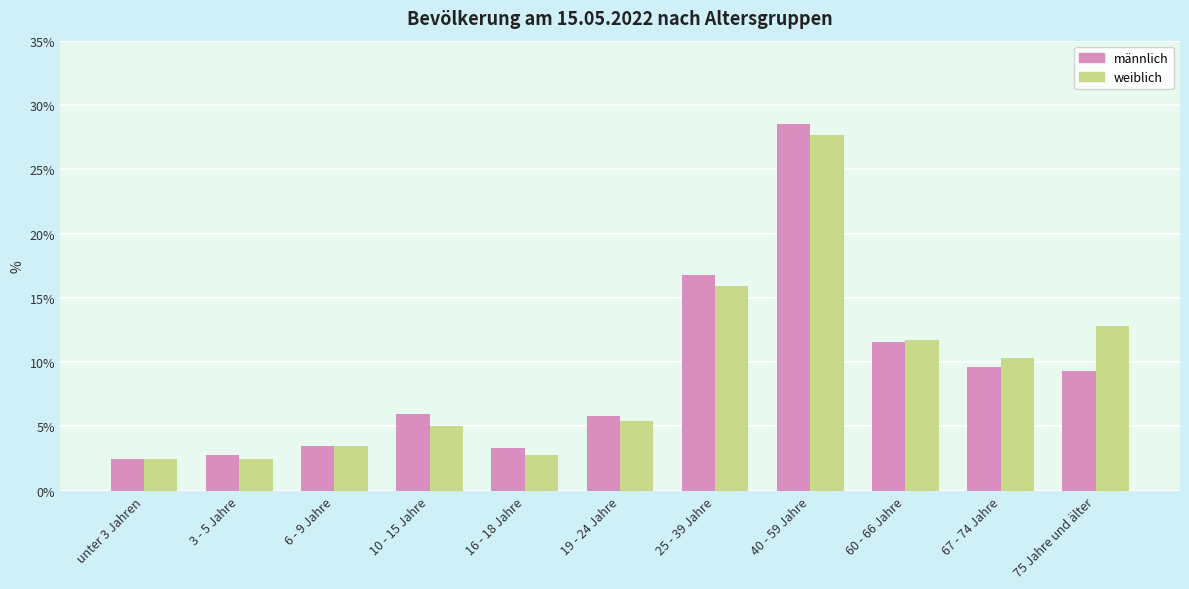

True or false: männlich has a value of 3.5 at 6 - 9 Jahre.

True